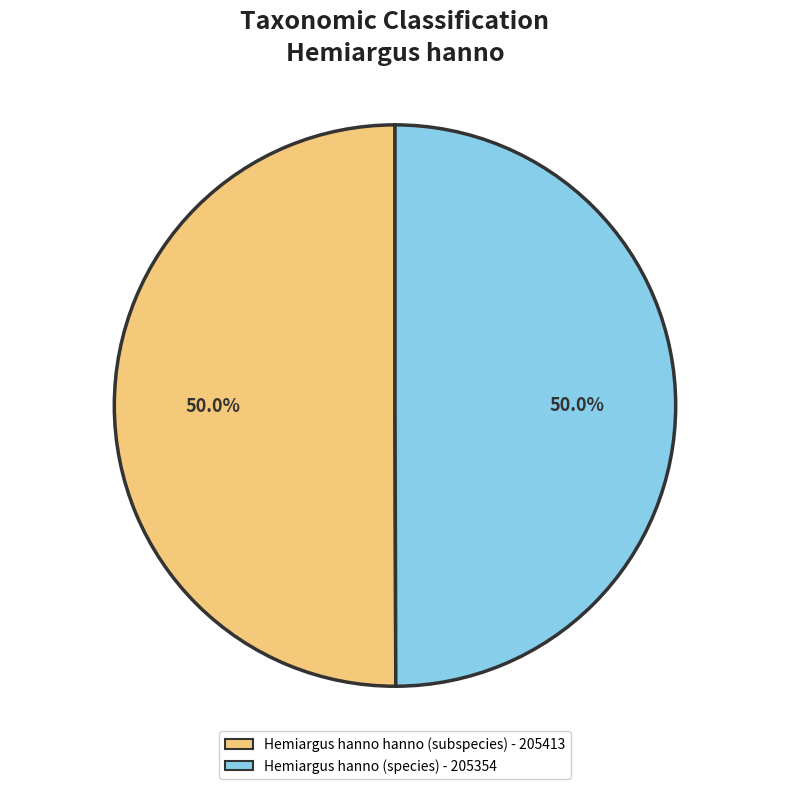

To the nearest percent, what is the average slice percentage?

50%